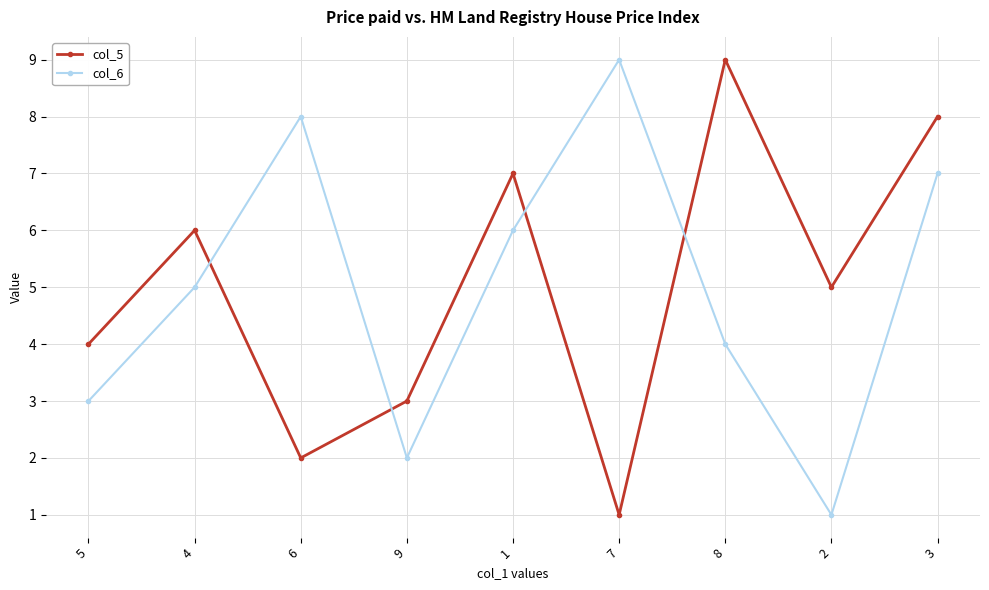

The col_6 series shows 5 at 4. True or false?

True